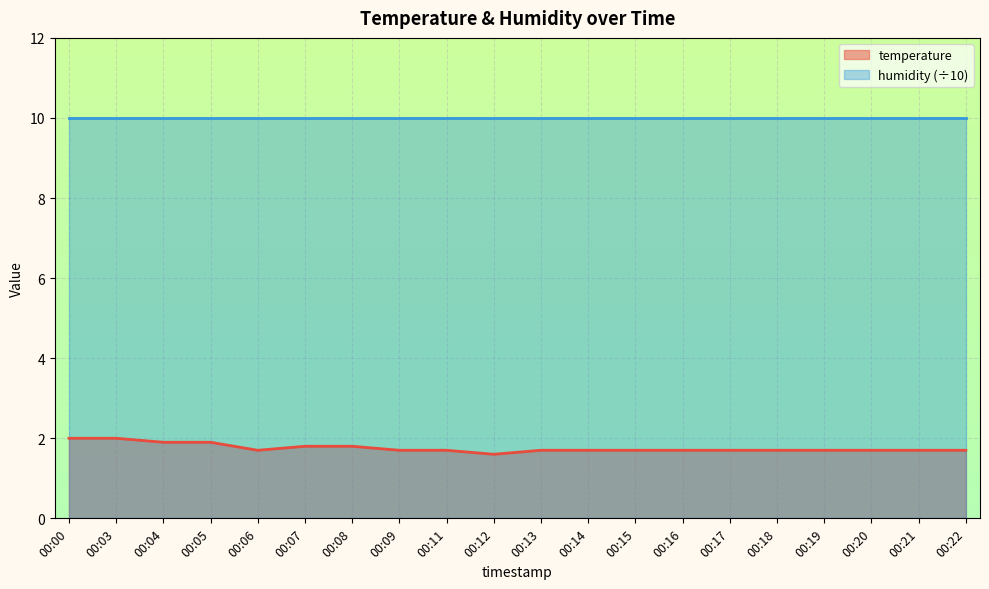

How many distinct data groups are displayed?

2